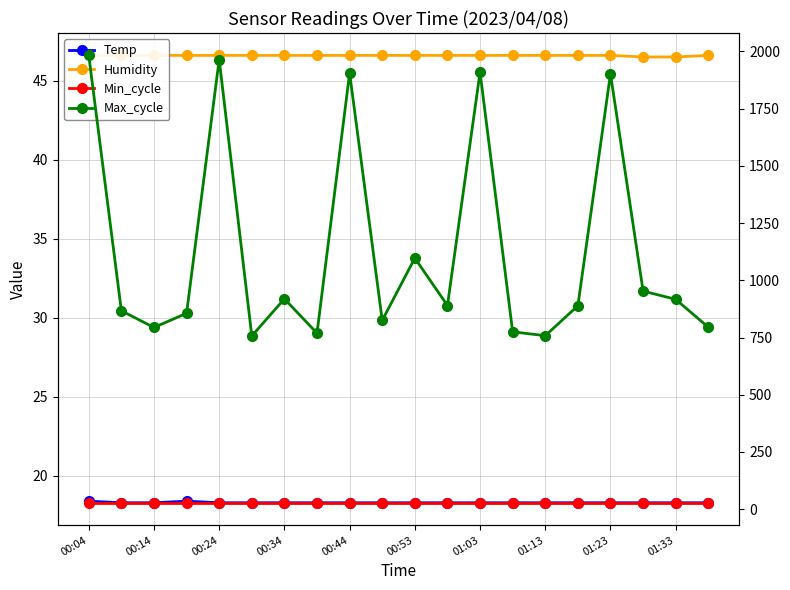

What are all the series names shown in the legend?

Temp, Humidity, Min_cycle, Max_cycle